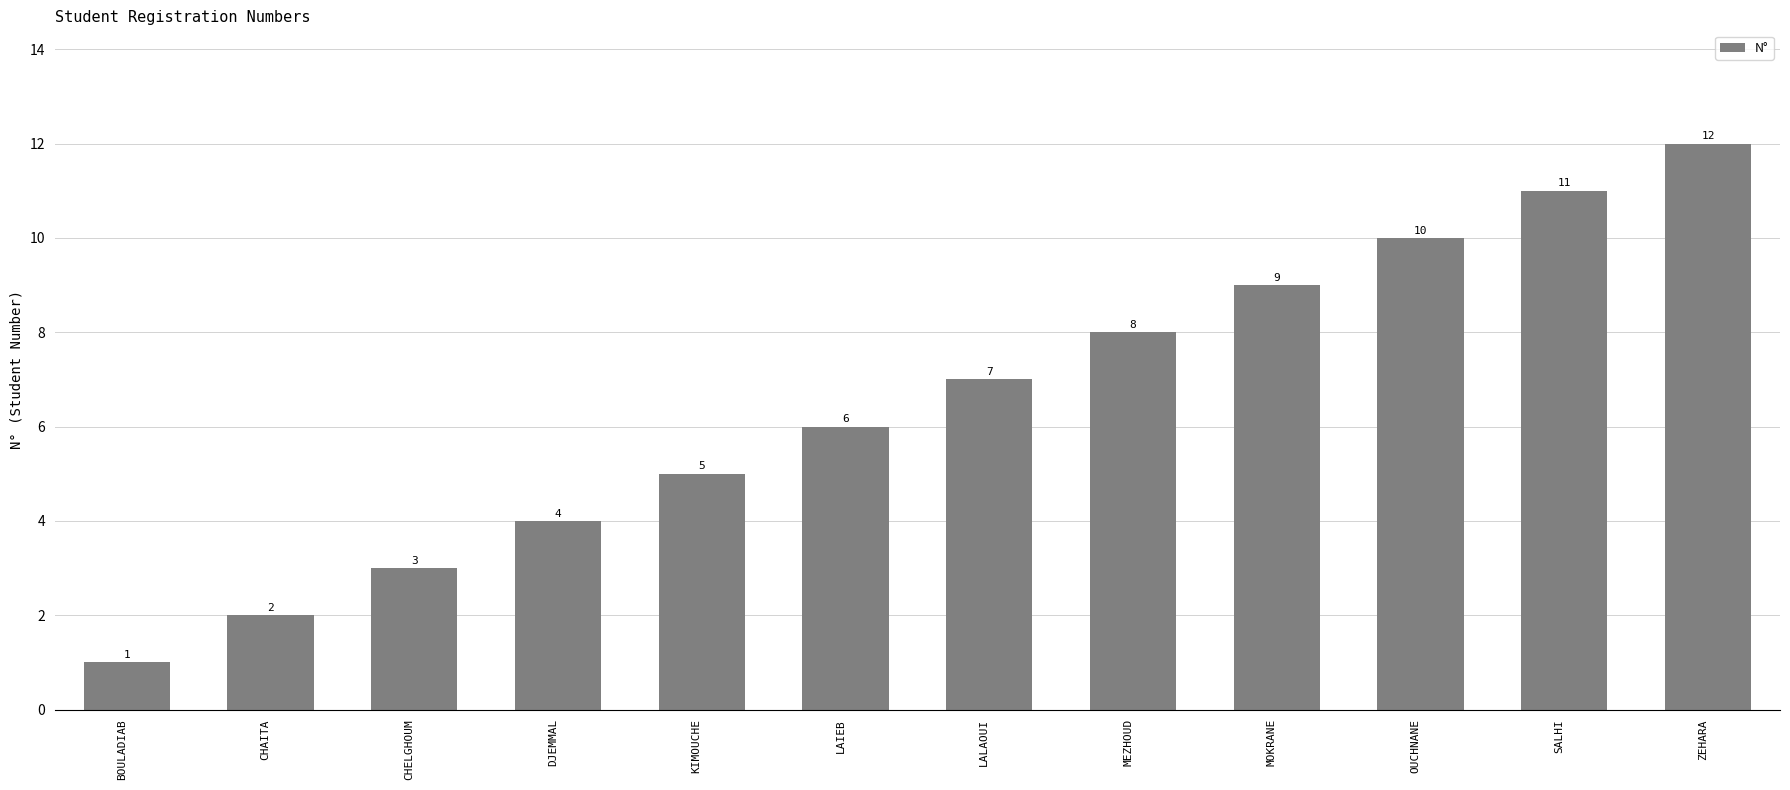

What is the difference between the values at MEZHOUD and CHELGHOUM?

5